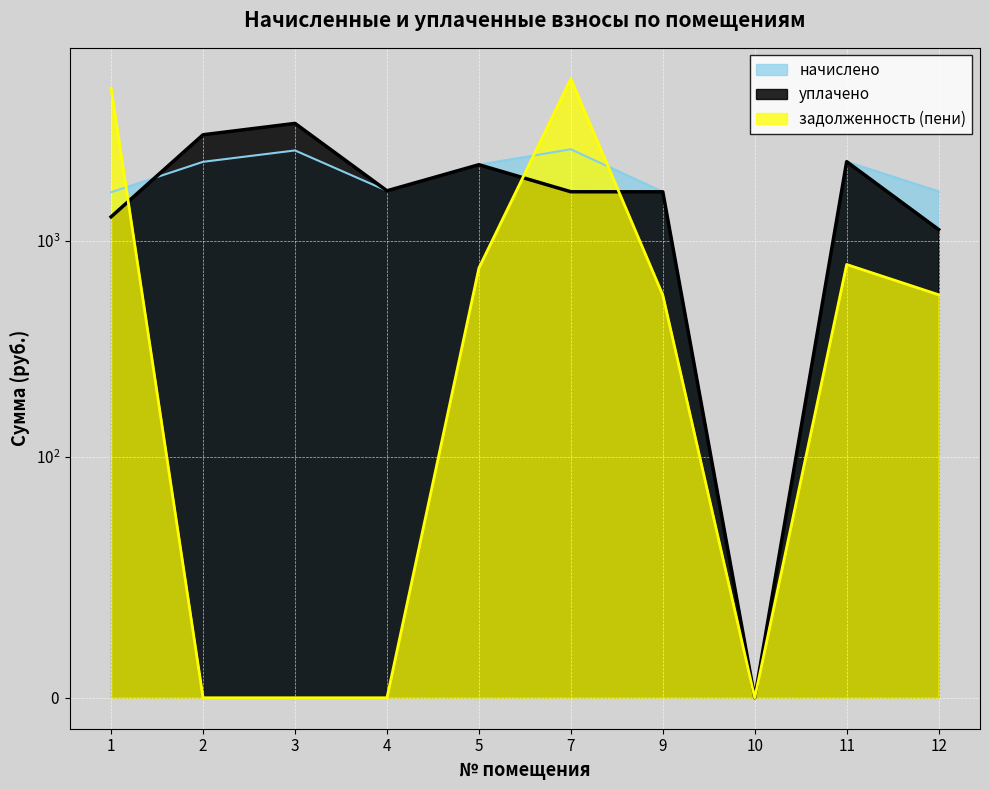

At which label does уплачено reach its minimum?

10